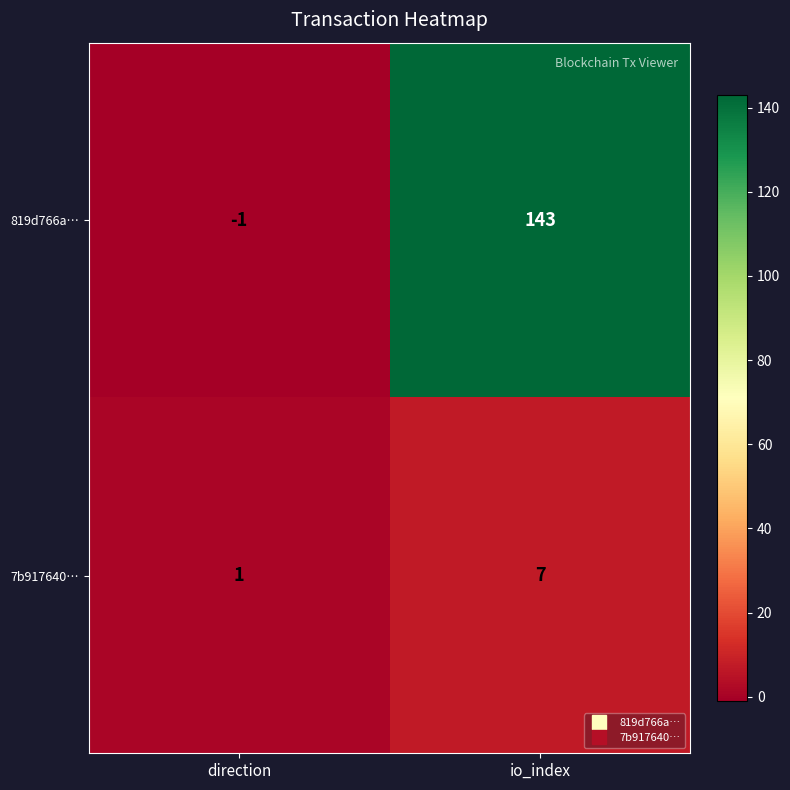

What is the difference between the highest and lowest values at io_index?

136